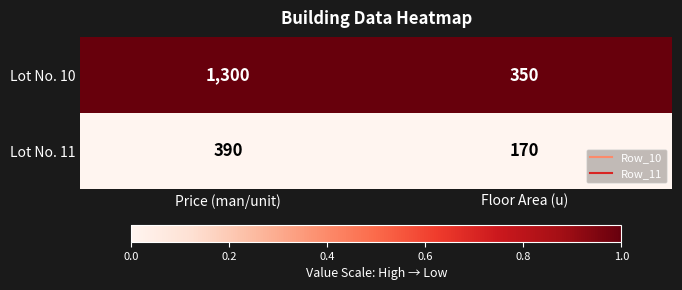

What is the difference between the highest and lowest values at Price (man/unit)?

910